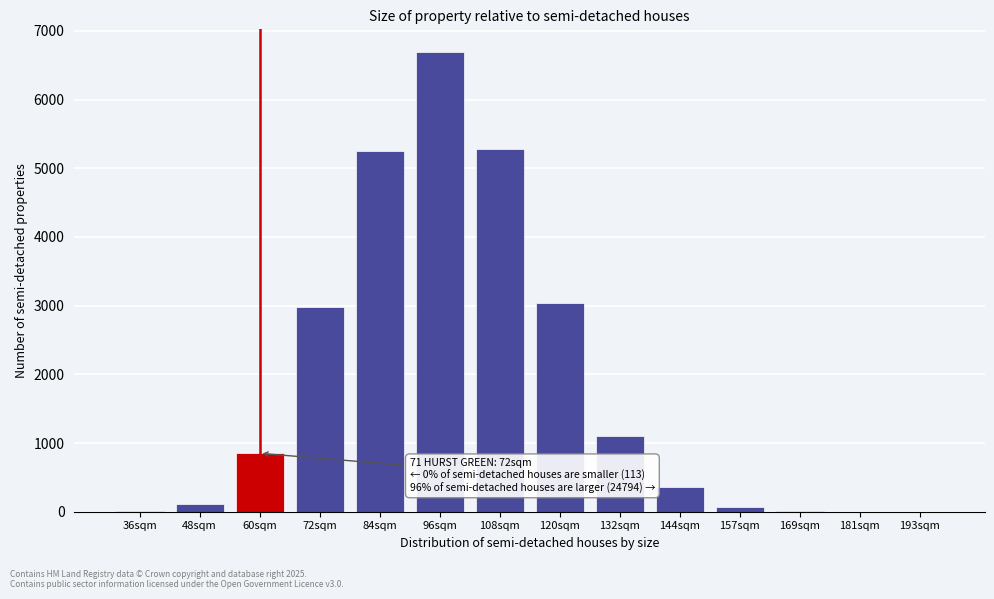

What is the sum of all values?

25758.6